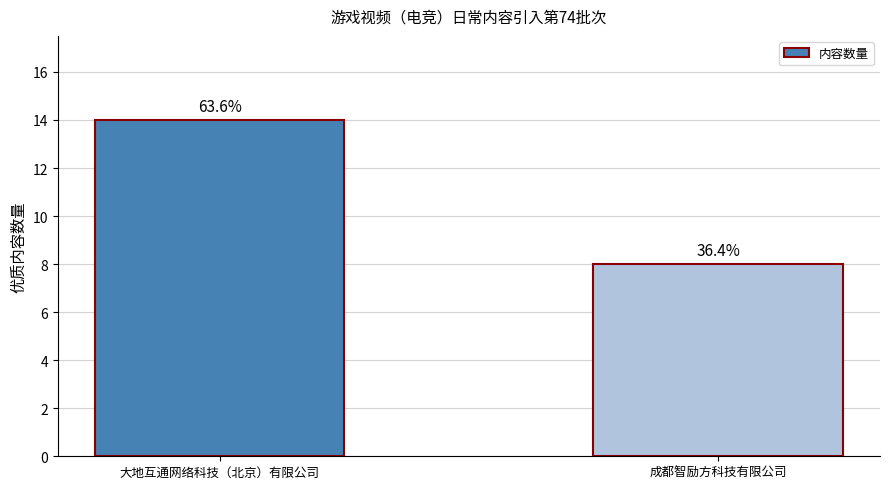

Does the chart contain any negative values?

No